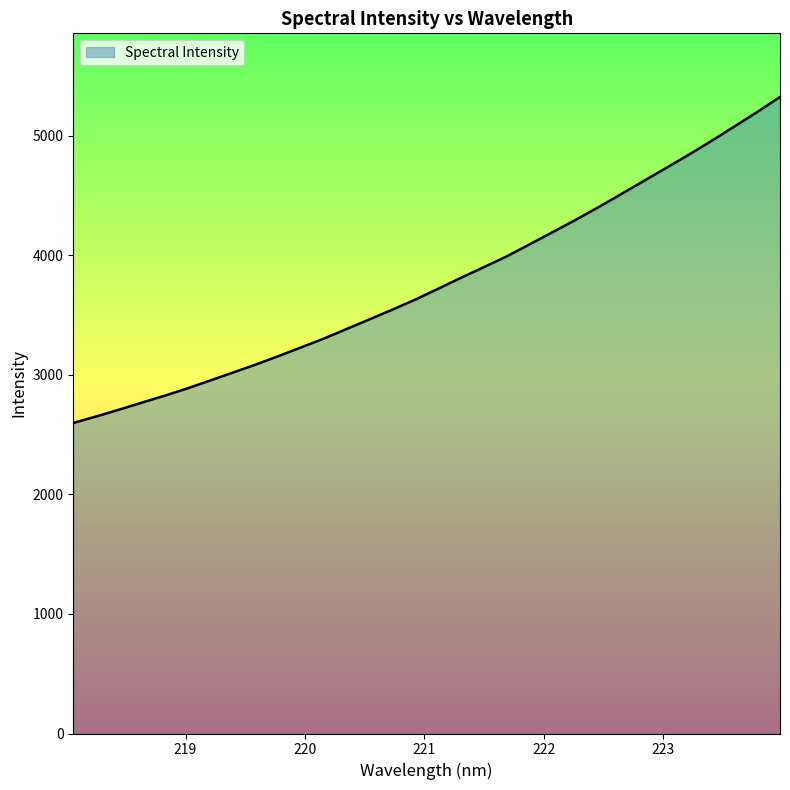

What is the maximum value shown in the chart?

5323.3